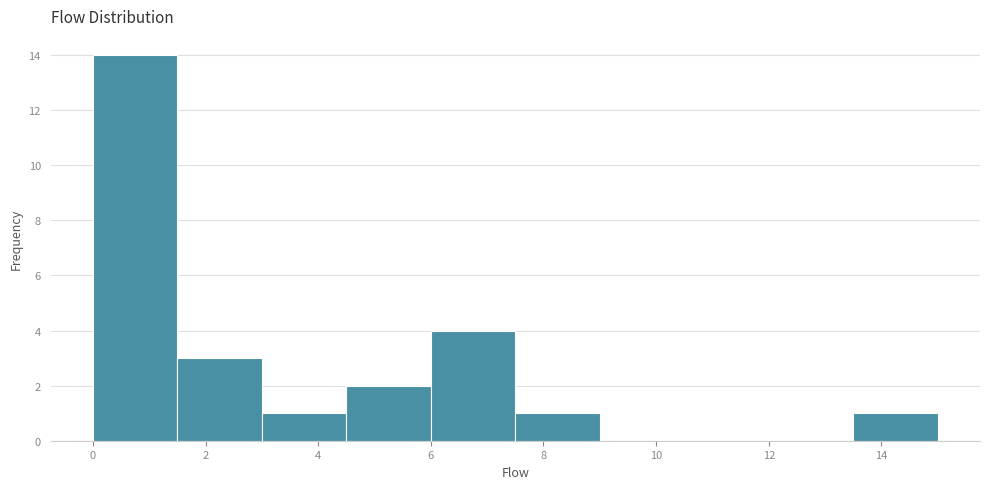

How tall is the bar that spans 3.0 to 4.5 on the x-axis? Neither the bar edges nor the heights are printed on the chart, so give them approximately, as read against the axes.

1